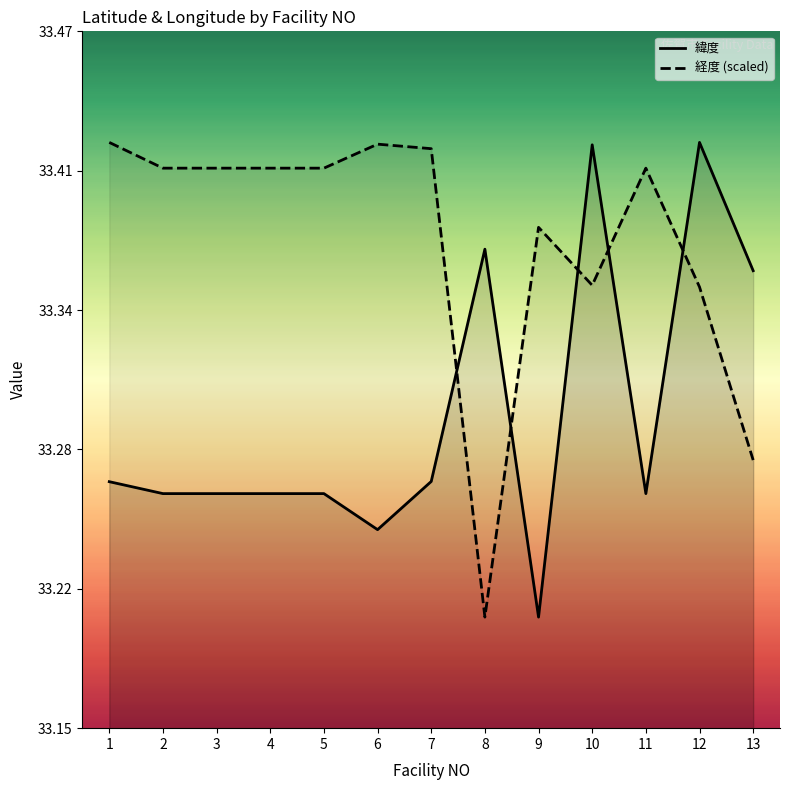

What is the sum of all 経度 (scaled) values?

433.9